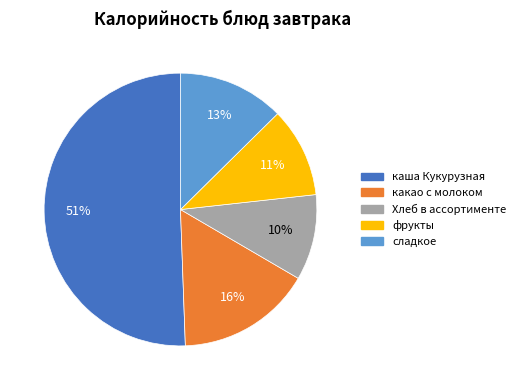

True or false: сладкое accounts for 13% of the total.

True